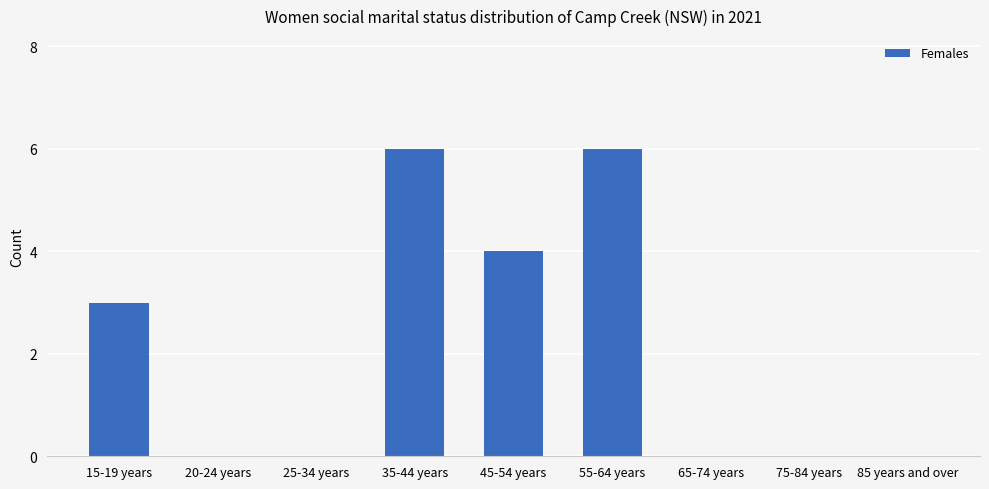

Reading left to right, extract all data points from this chart.

15-19 years=3	20-24 years=0	25-34 years=0	35-44 years=6	45-54 years=4	55-64 years=6	65-74 years=0	75-84 years=0	85 years and over=0